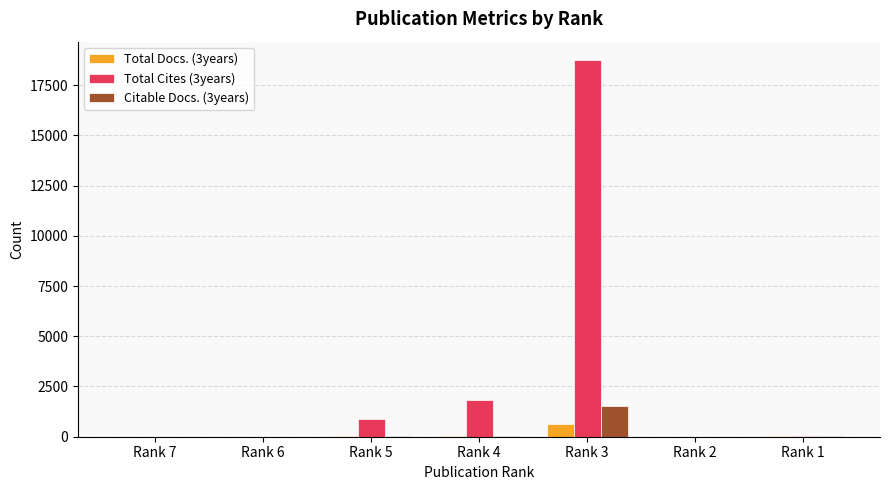

Where is Citable Docs. (3years) nearest to the value 764?

Rank 1